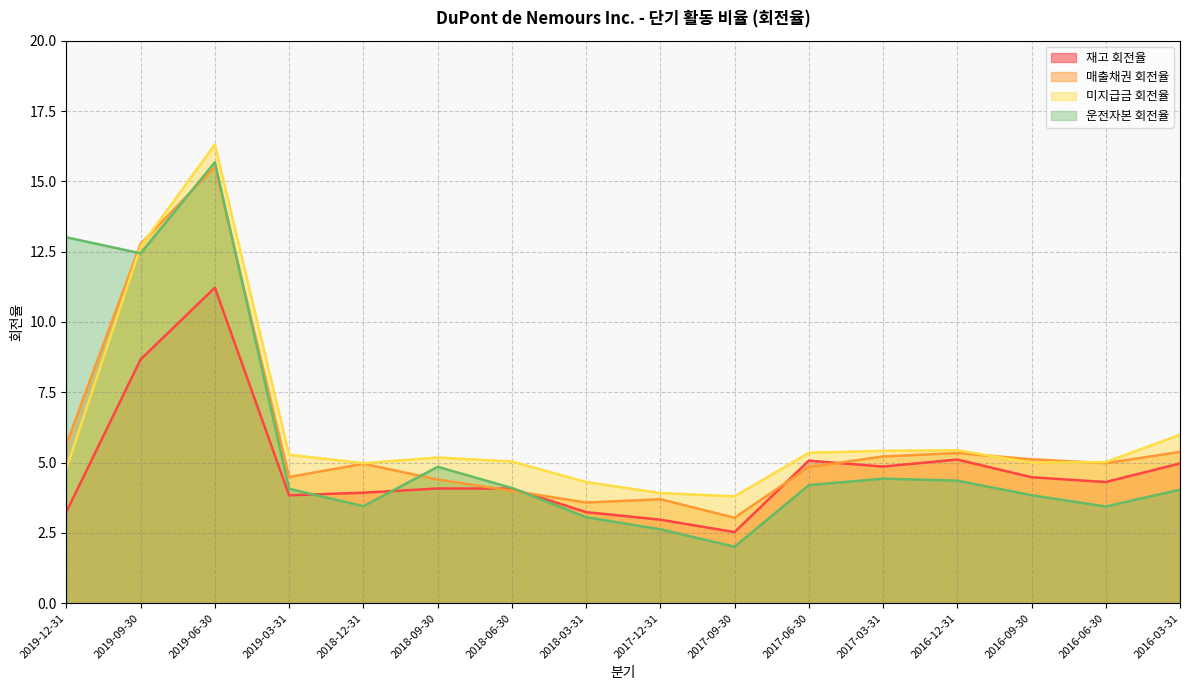

Reading right to left, extract all data points from this chart.

재고 회전율: 2016-03-31=5.0	2016-06-30=4.3	2016-09-30=4.5	2016-12-31=5.1	2017-03-31=4.9	2017-06-30=5.1	2017-09-30=2.5	2017-12-31=3.0	2018-03-31=3.2	2018-06-30=4.1	2018-09-30=4.1	2018-12-31=3.9	2019-03-31=3.8	2019-06-30=11.2	2019-09-30=8.7	2019-12-31=3.2
매출채권 회전율: 2016-03-31=5.4	2016-06-30=5.0	2016-09-30=5.1	2016-12-31=5.3	2017-03-31=5.2	2017-06-30=4.8	2017-09-30=3.0	2017-12-31=3.7	2018-03-31=3.6	2018-06-30=4.0	2018-09-30=4.4	2018-12-31=5.0	2019-03-31=4.5	2019-06-30=15.5	2019-09-30=12.8	2019-12-31=5.7
미지급금 회전율: 2016-03-31=6.0	2016-06-30=5.0	2016-09-30=5.0	2016-12-31=5.4	2017-03-31=5.4	2017-06-30=5.3	2017-09-30=3.8	2017-12-31=3.9	2018-03-31=4.3	2018-06-30=5.0	2018-09-30=5.2	2018-12-31=5.0	2019-03-31=5.3	2019-06-30=16.3	2019-09-30=12.7	2019-12-31=4.8
운전자본 회전율: 2016-03-31=4.0	2016-06-30=3.4	2016-09-30=3.8	2016-12-31=4.4	2017-03-31=4.4	2017-06-30=4.2	2017-09-30=2.0	2017-12-31=2.6	2018-03-31=3.1	2018-06-30=4.1	2018-09-30=4.8	2018-12-31=3.5	2019-03-31=4.1	2019-06-30=15.7	2019-09-30=12.4	2019-12-31=13.0